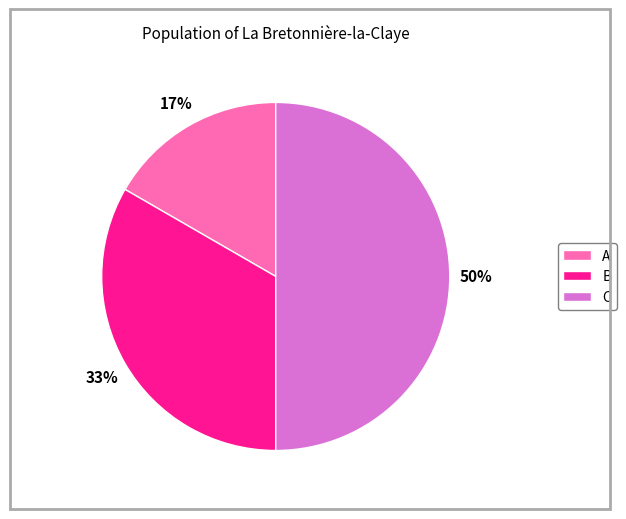

What is the largest slice in the pie chart?

C